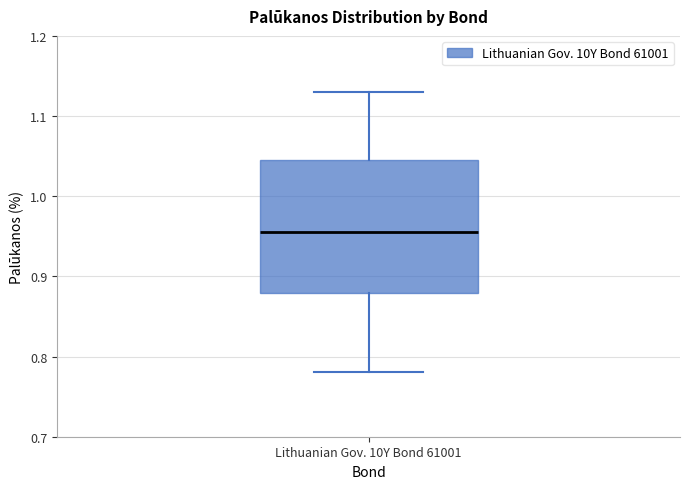

Read this box plot against the y-axis: the position of the median line, the range covered by the box, and the ends of both whiskers. The values are not printed on the chart, so give them approximately, as read against the axis.

median 0.96, box 0.88 to 1.05, whiskers 0.78 to 1.13